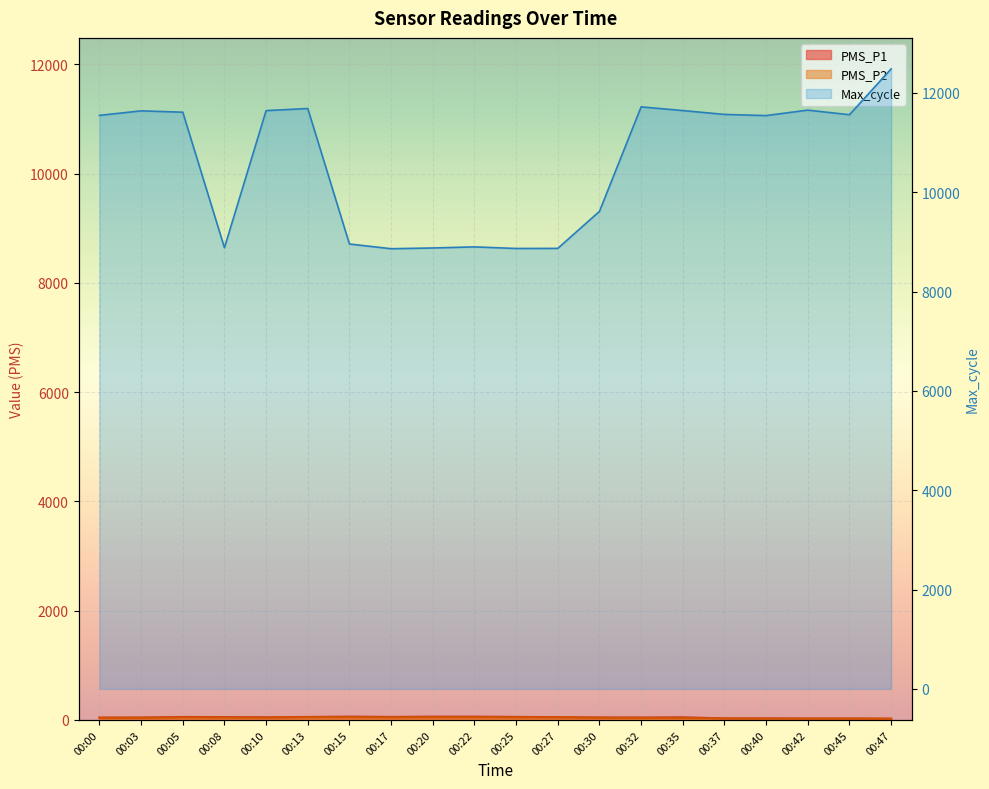

True or false: PMS_P1 has a value of 18.5 at 00:45.

False